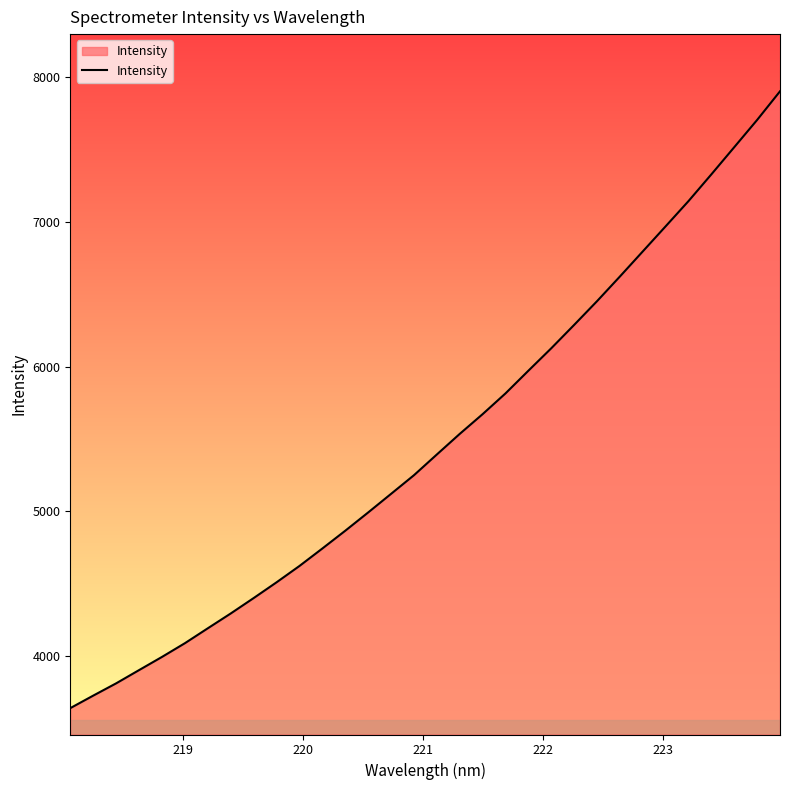

What is the difference between the maximum and minimum values?

4259.7